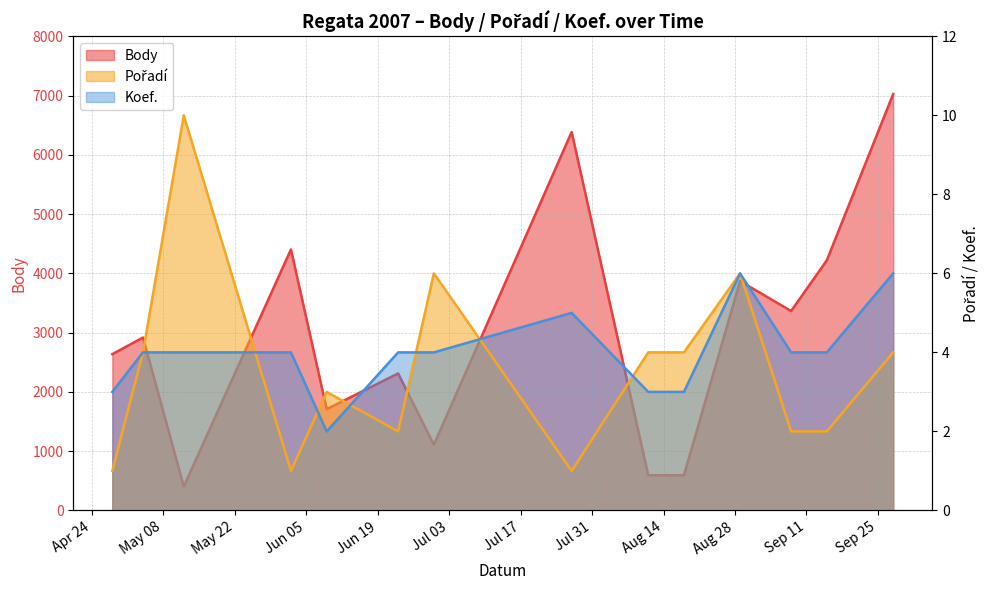

At 2007-06-23, list the series in order from largest to smallest.

Body, Koef., Pořadí